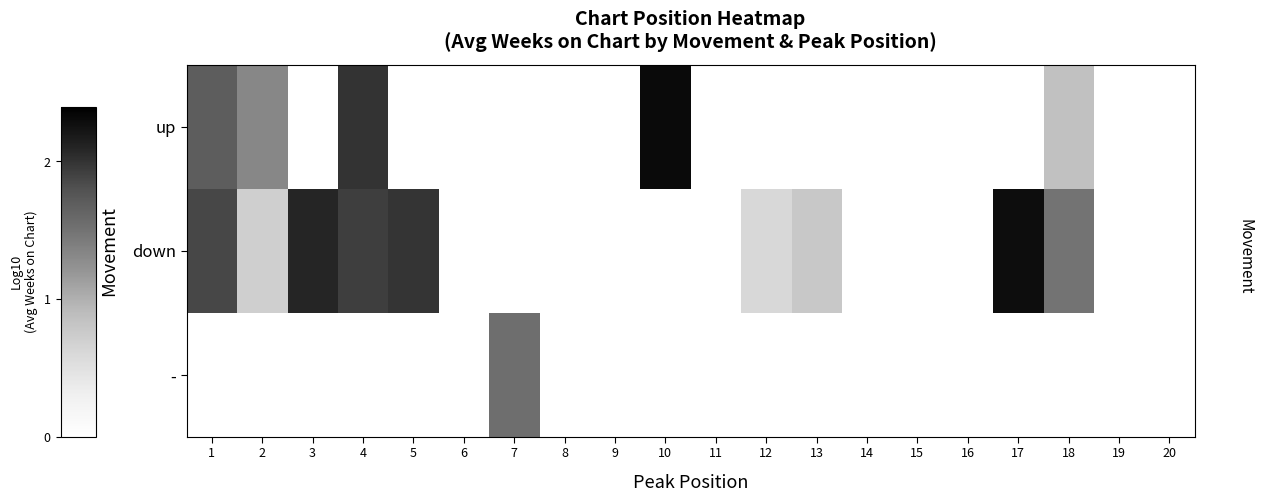

Count the number of categories in the chart.

20